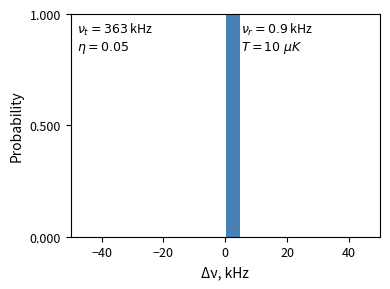

Read against the x-axis, roughly where is the centre of the tallest bar?

2